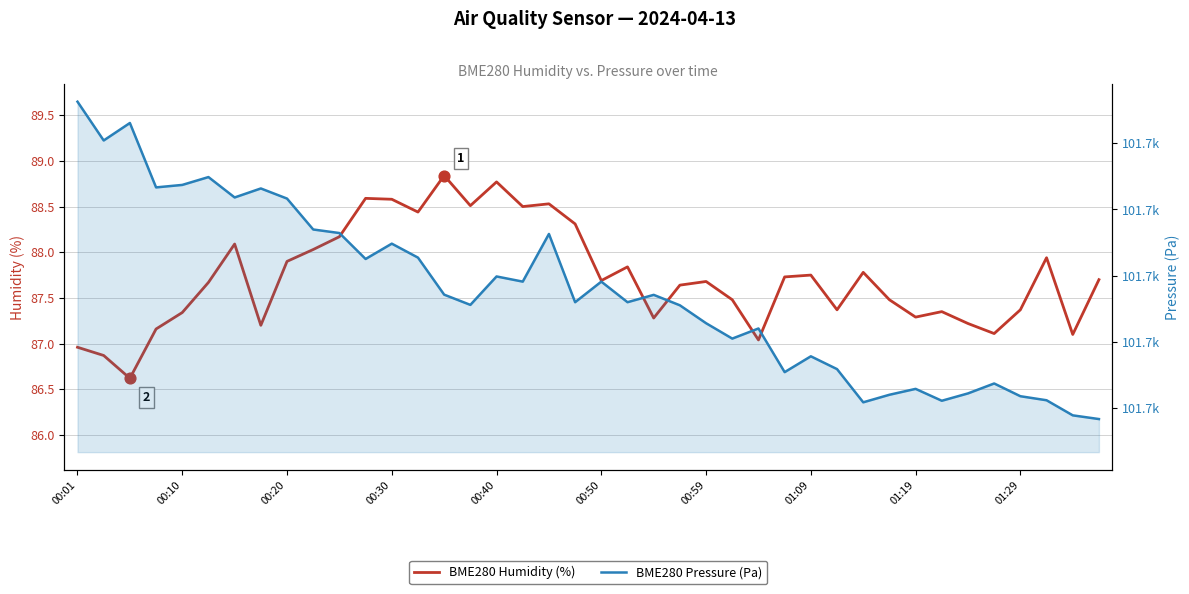

At which category is the sum across all series the highest?

00:01